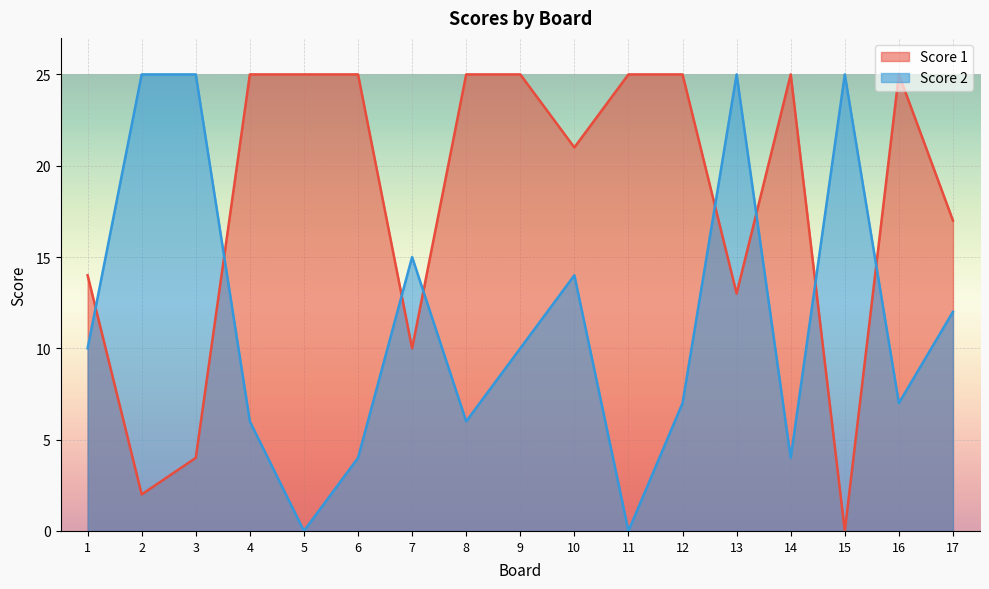

What is the value of the Score 1 point at the 14th from the left?

25